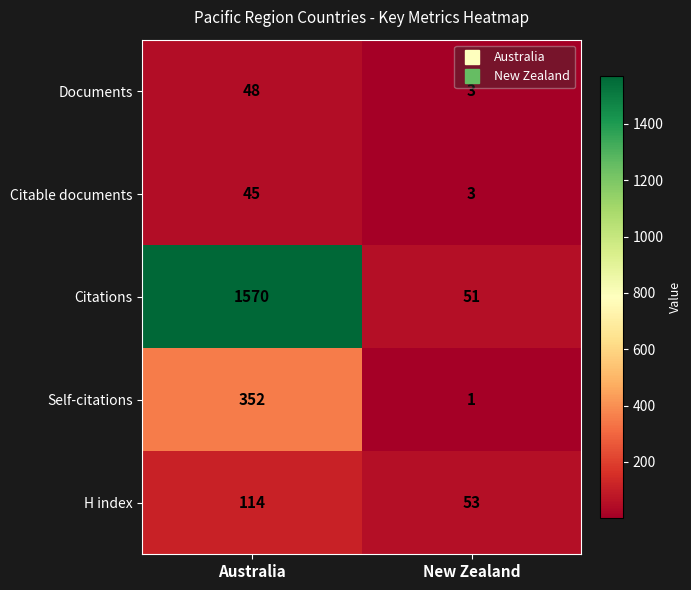

Reading right to left, transcribe all the data shown in this chart.

Documents: 3	48
Citable documents: 3	45
Citations: 51	1570
Self-citations: 1	352
H index: 53	114